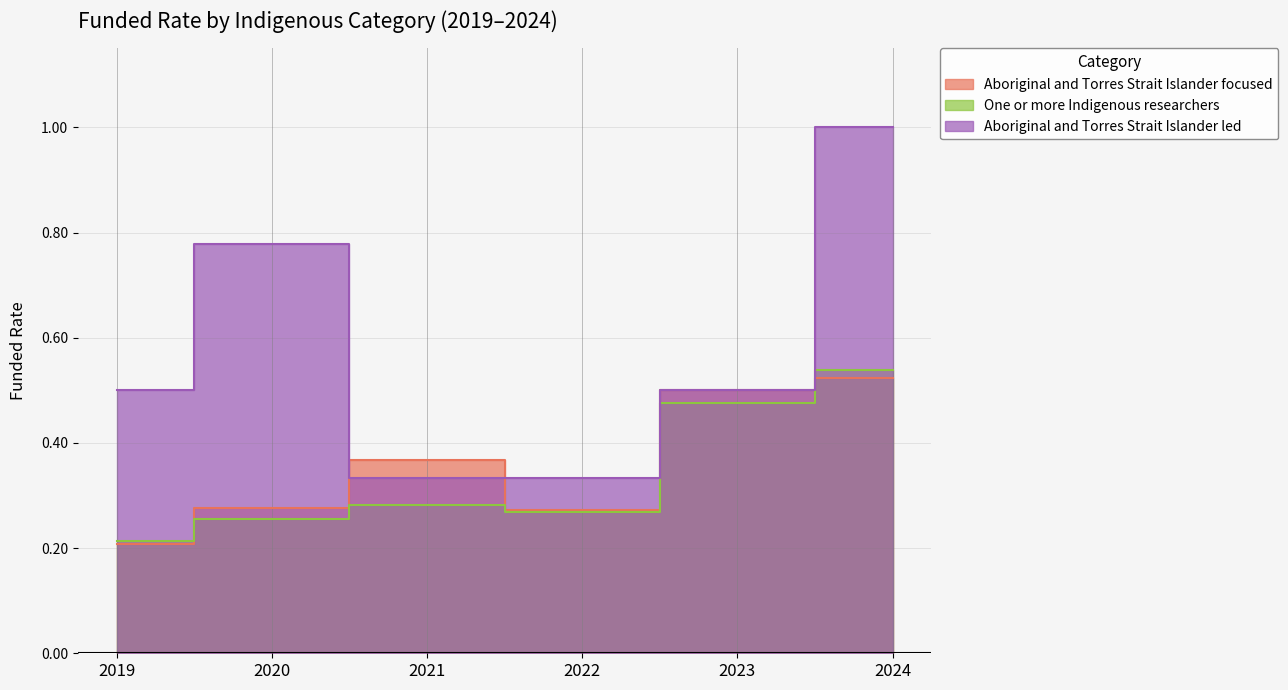

What is the highest value of the One or more Indigenous researchers series?

0.5